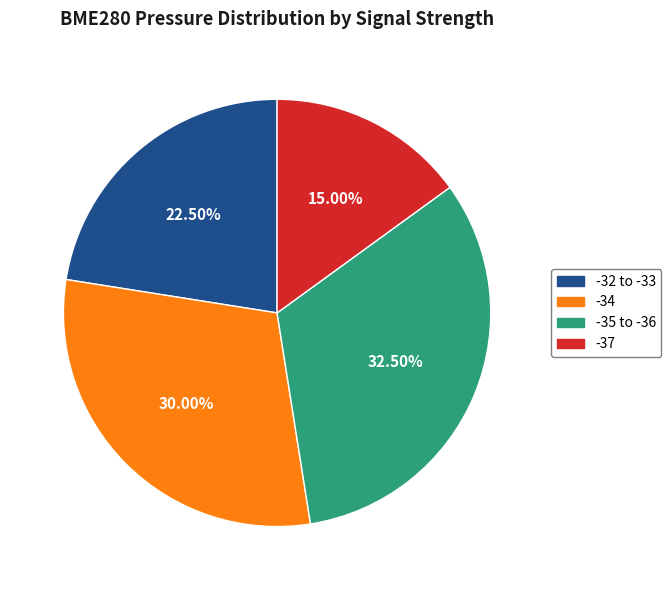

What is the ratio of the value at -34 to the value at -32 to -33?

1.3